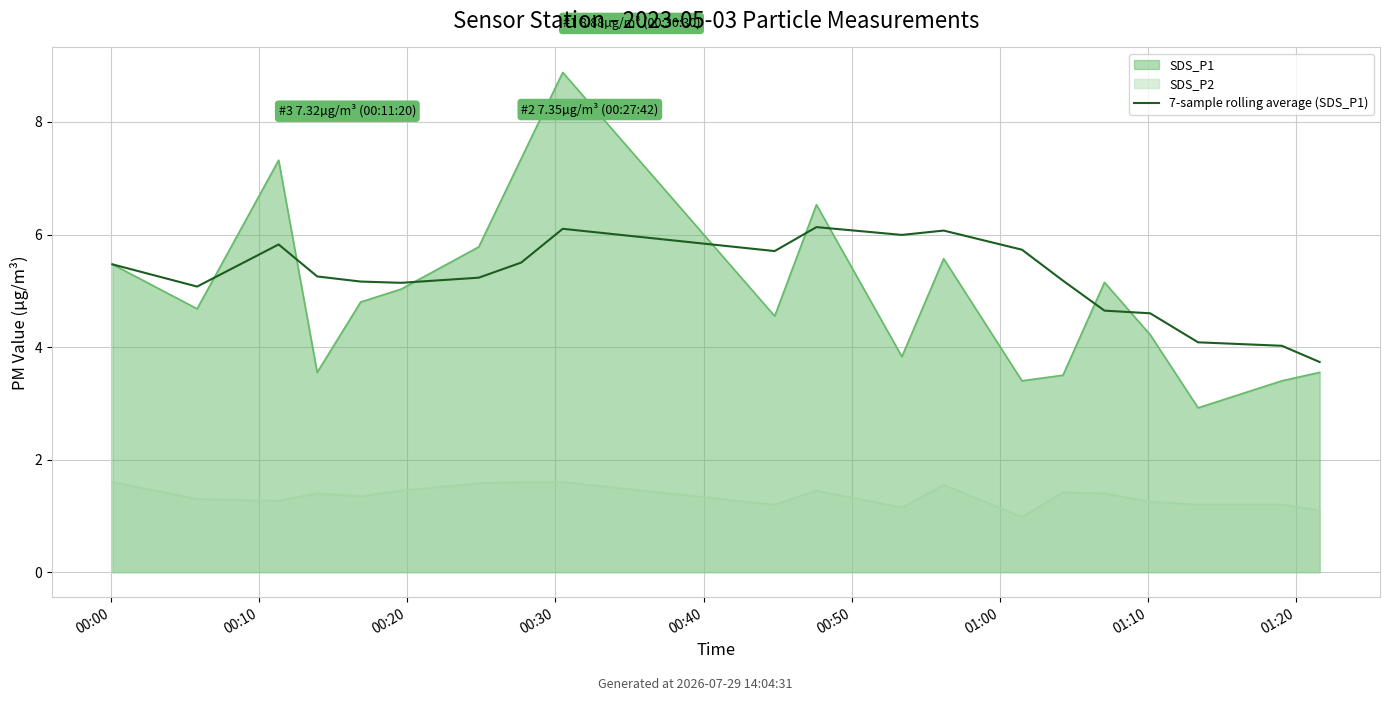

How many lines are shown in the chart?

1